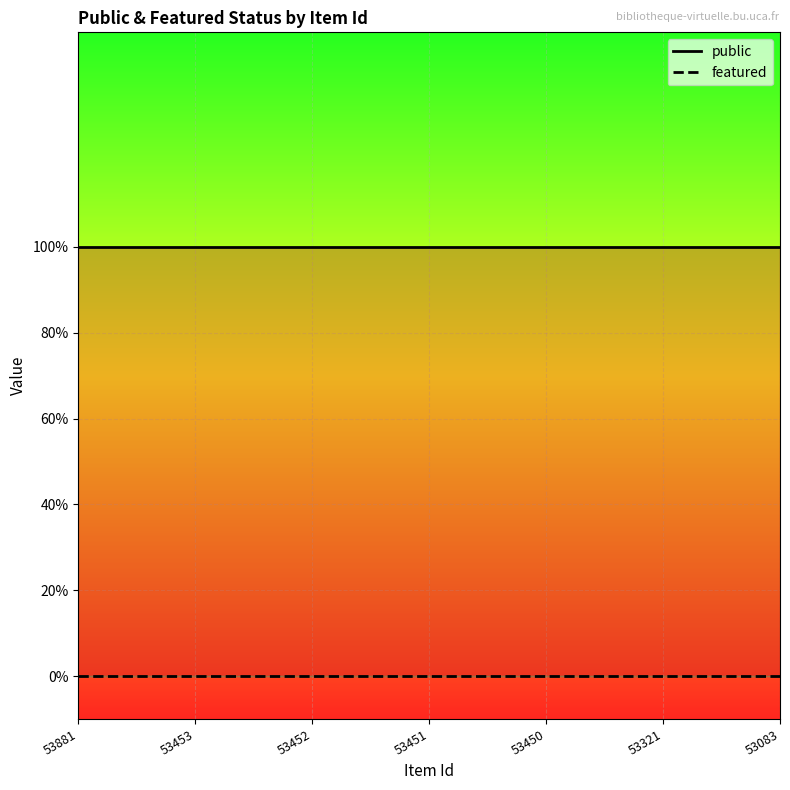

Rank the categories by public value from lowest to highest.

53881, 53453, 53452, 53451, 53450, 53321, 53083